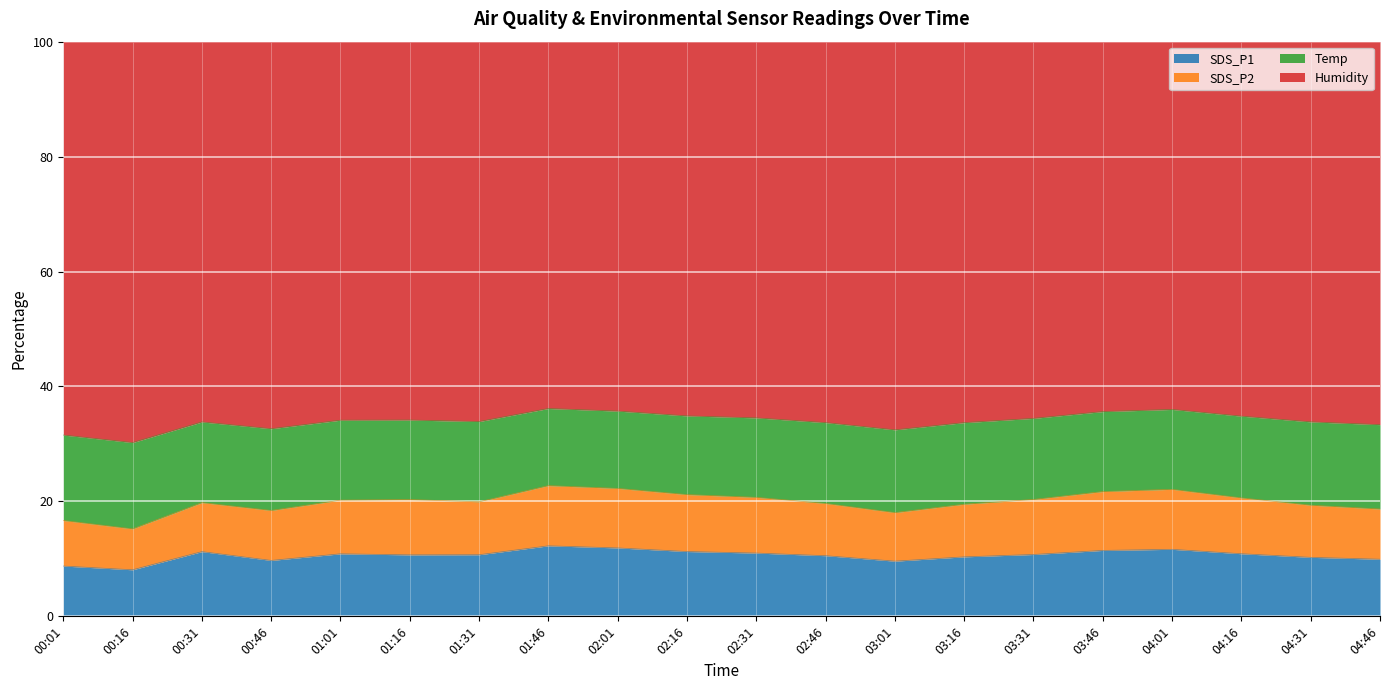

The value of SDS_P1 at 00:46 is 6.2. True or false?

False